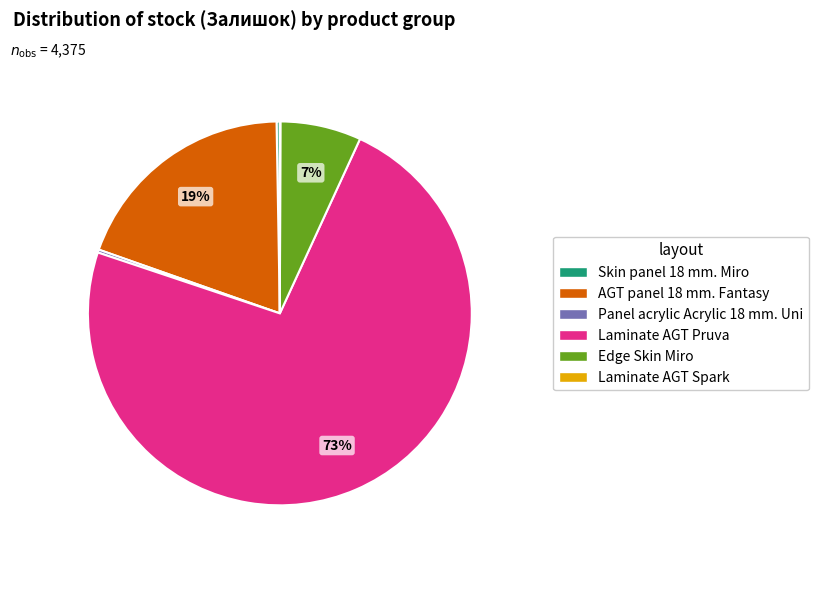

What percentage is the AGT panel 18 mm. Fantasy slice, to the nearest percent?

19%